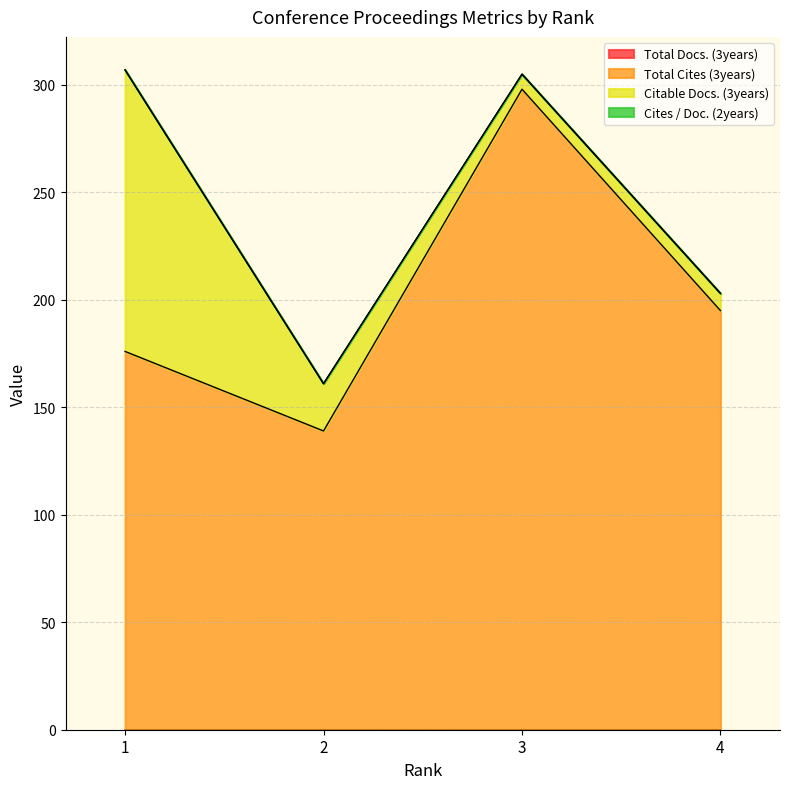

True or false: Total Cites (3years) has more than 0 points higher than both neighbors.

True